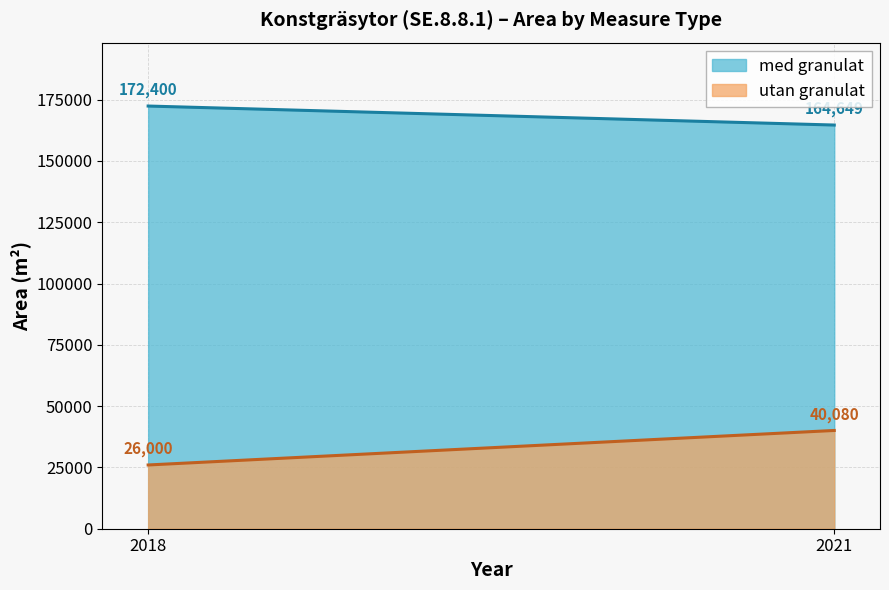

What is the value of the utan granulat point at the 2nd from the left?

40080